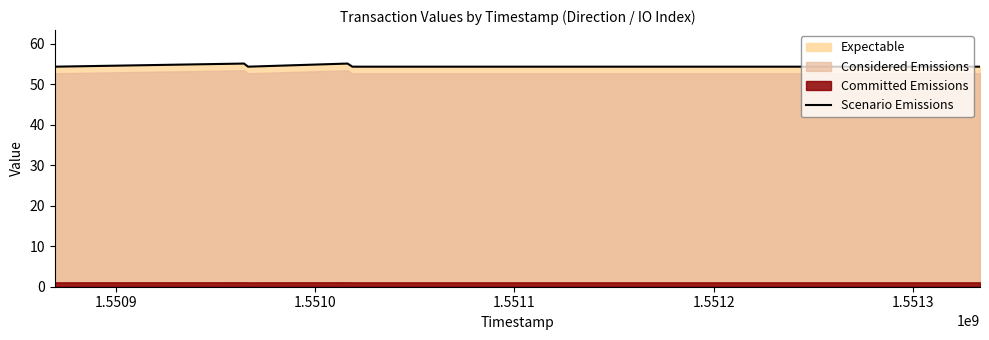

What is the label of the 7th point from the right?

1.5509